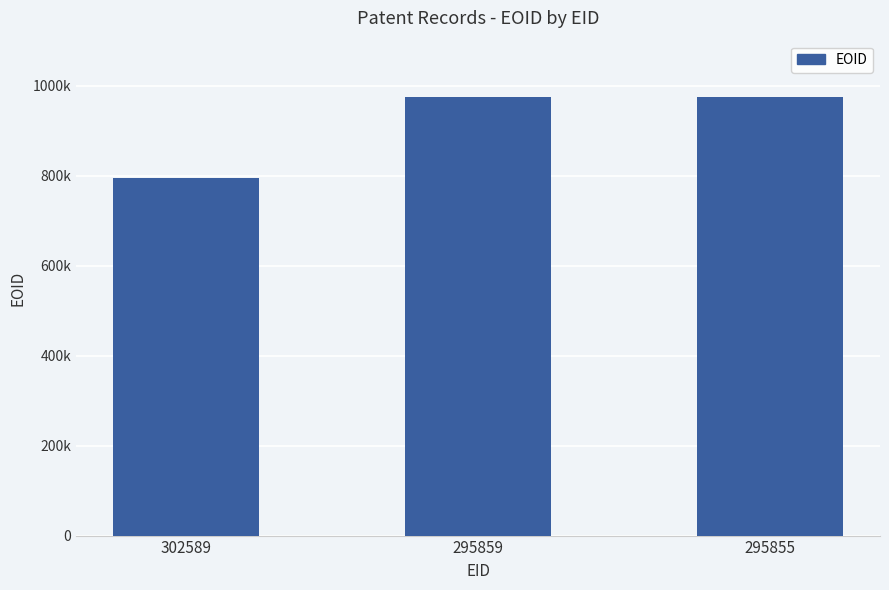

How many data points are above 974946?

1